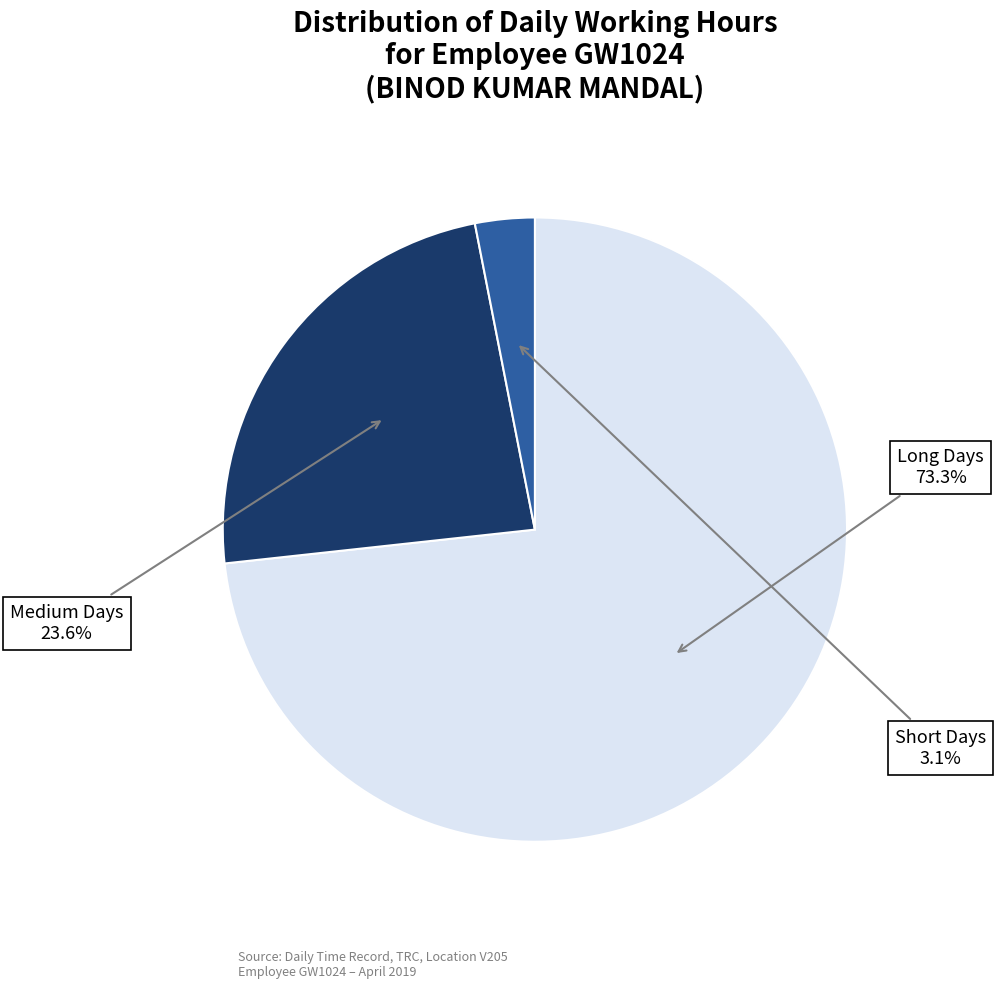

Is there any slice that represents more than half of the pie?

Yes